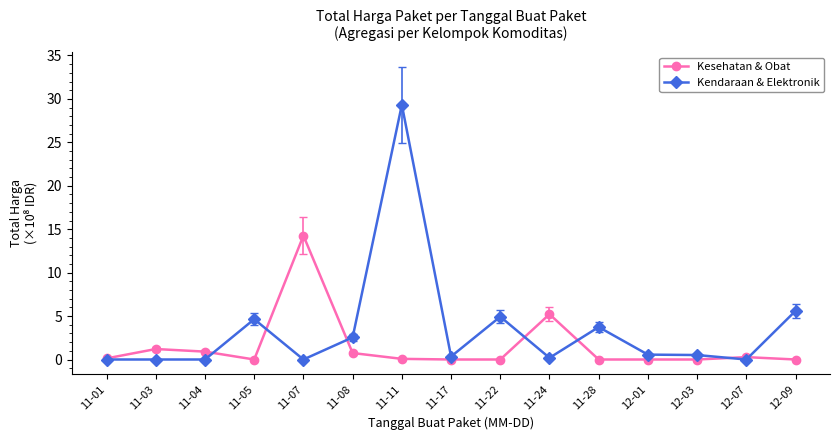

What is the sum of the Kendaraan & Elektronik values at 11-08 and 11-24?

2.7